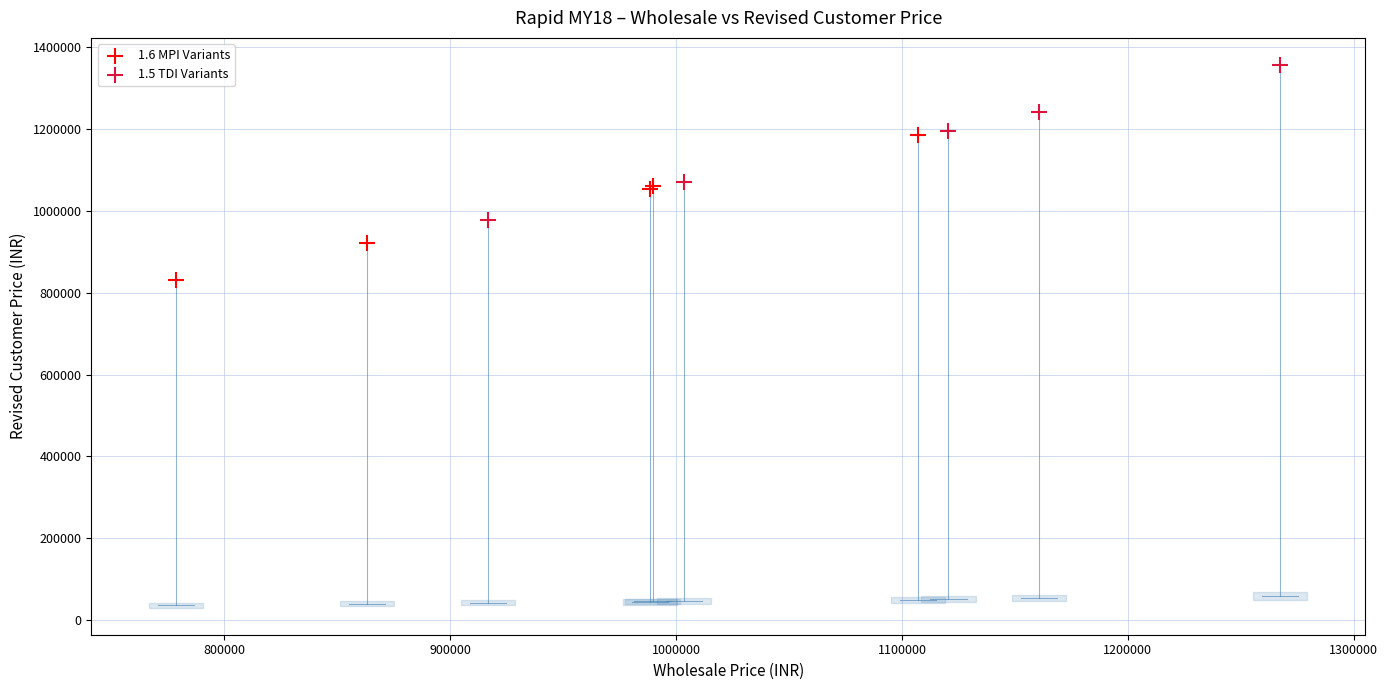

Which series contains the highest Y value?

1.5 TDI Variants